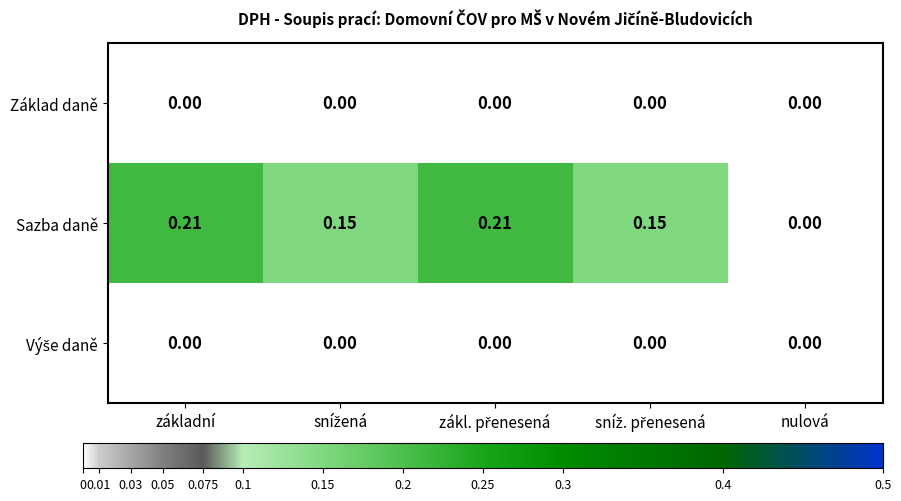

Which series has the widest spread of values?

Sazba daně